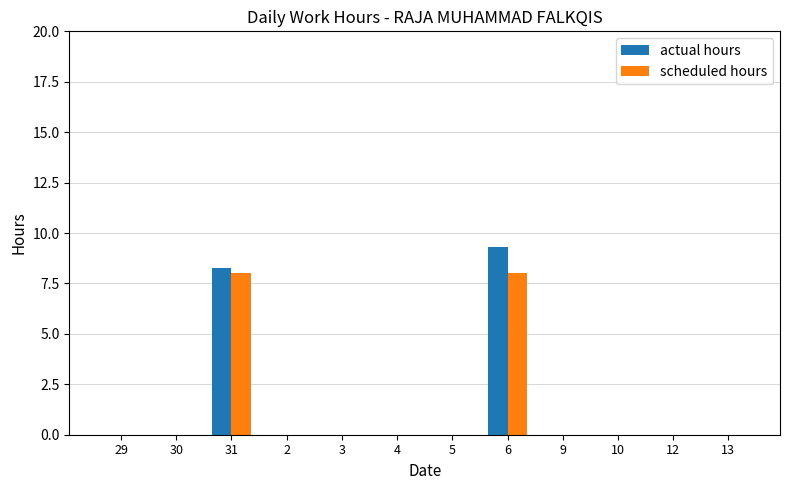

The actual hours series shows 0.0 at 5. True or false?

True